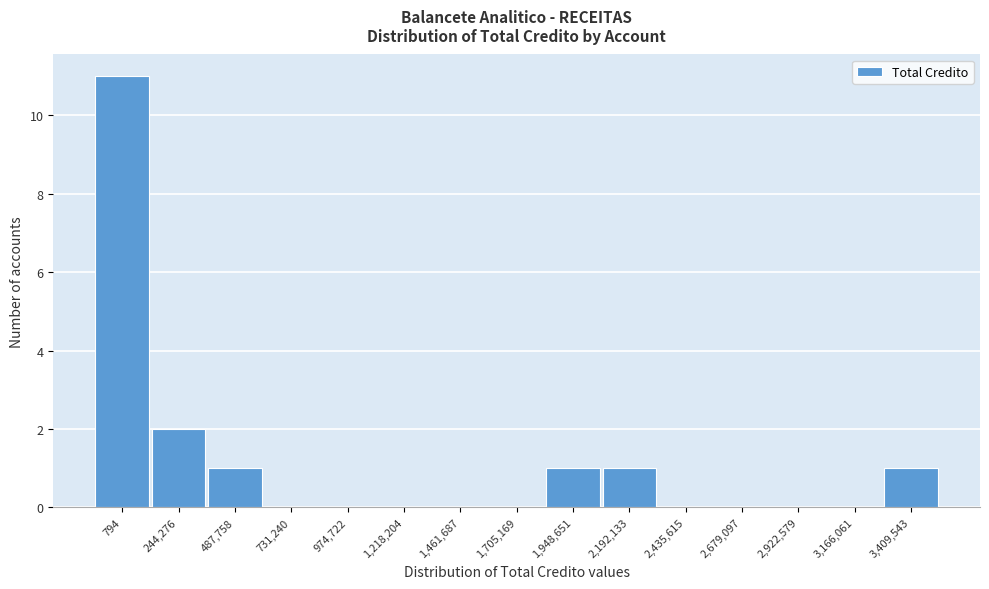

Reading left to right, what are all the values shown in this chart?

794=11	244,276=2	487,758=1	731,240=0	974,722=0	1,218,204=0	1,461,687=0	1,705,169=0	1,948,651=1	2,192,133=1	2,435,615=0	2,679,097=0	2,922,579=0	3,166,061=0	3,409,543=1